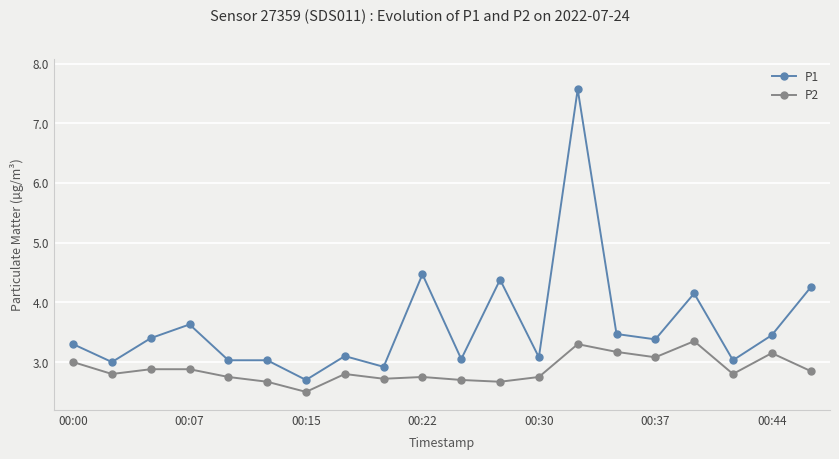

Which series has the widest spread of values?

P1